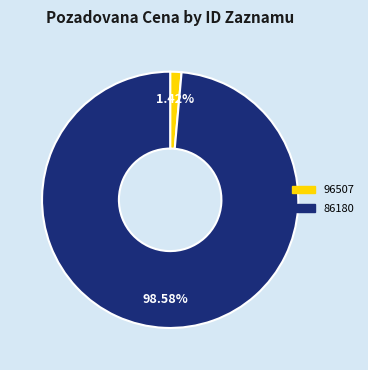

Which category accounts for the majority?

86180